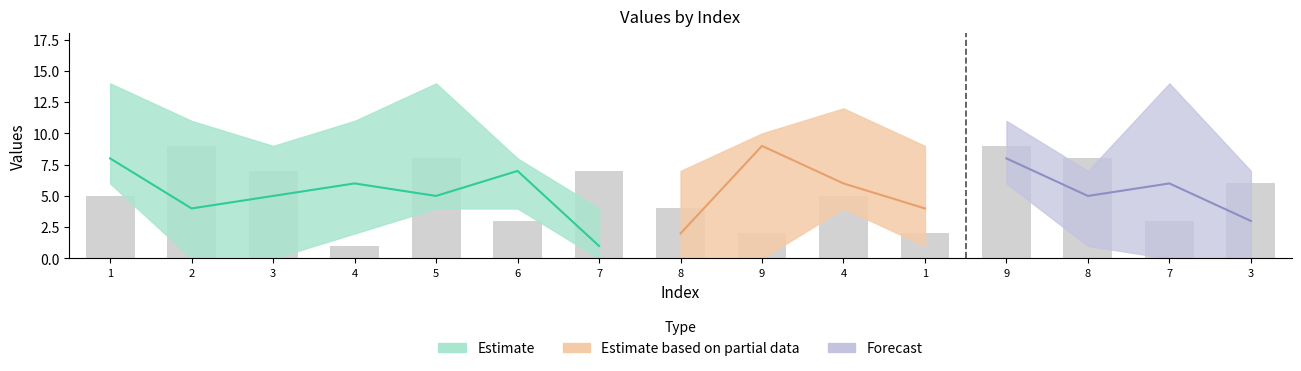

What is the spread (max minus min) of values at 4?

5